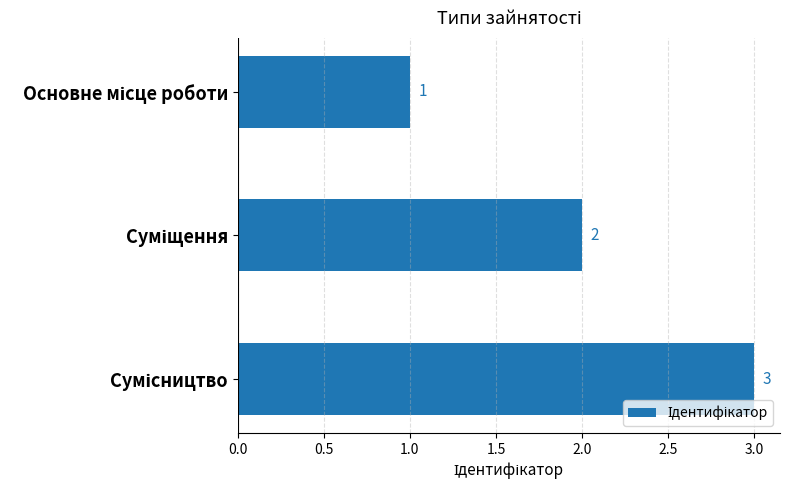

What is the value of the 3rd bar from the top?

3